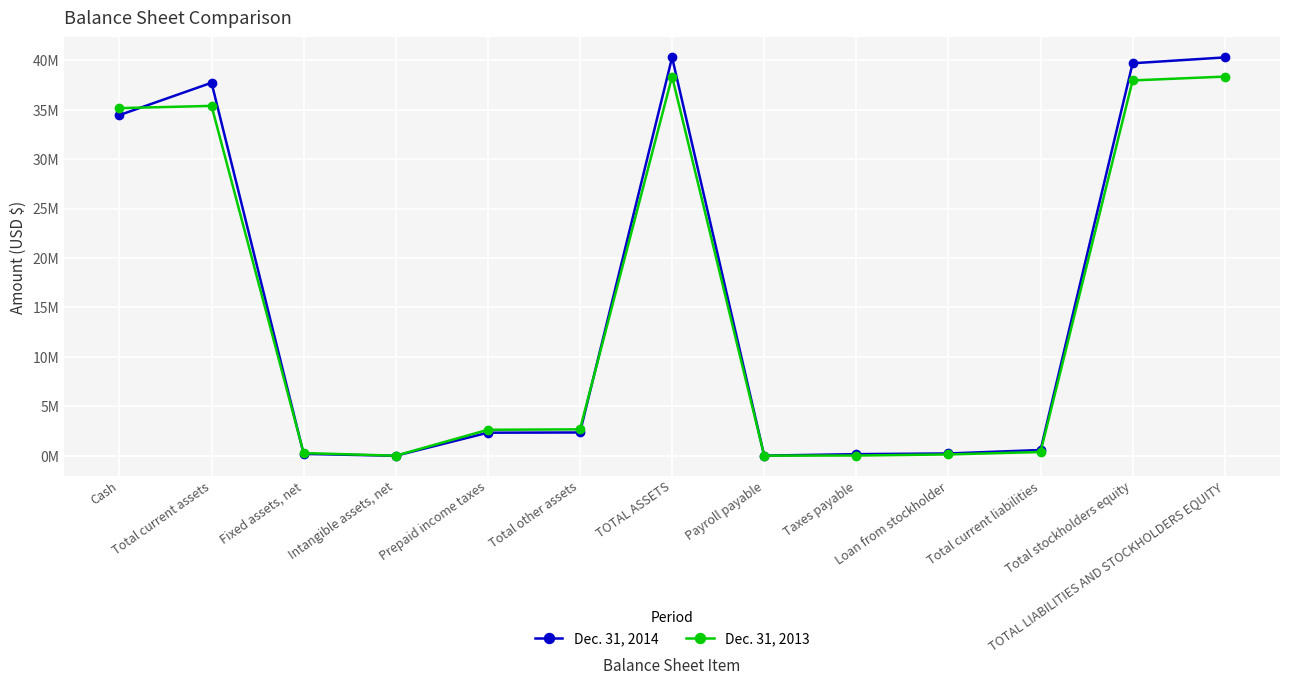

At which label does Dec. 31, 2014 reach its minimum?

Intangible assets, net